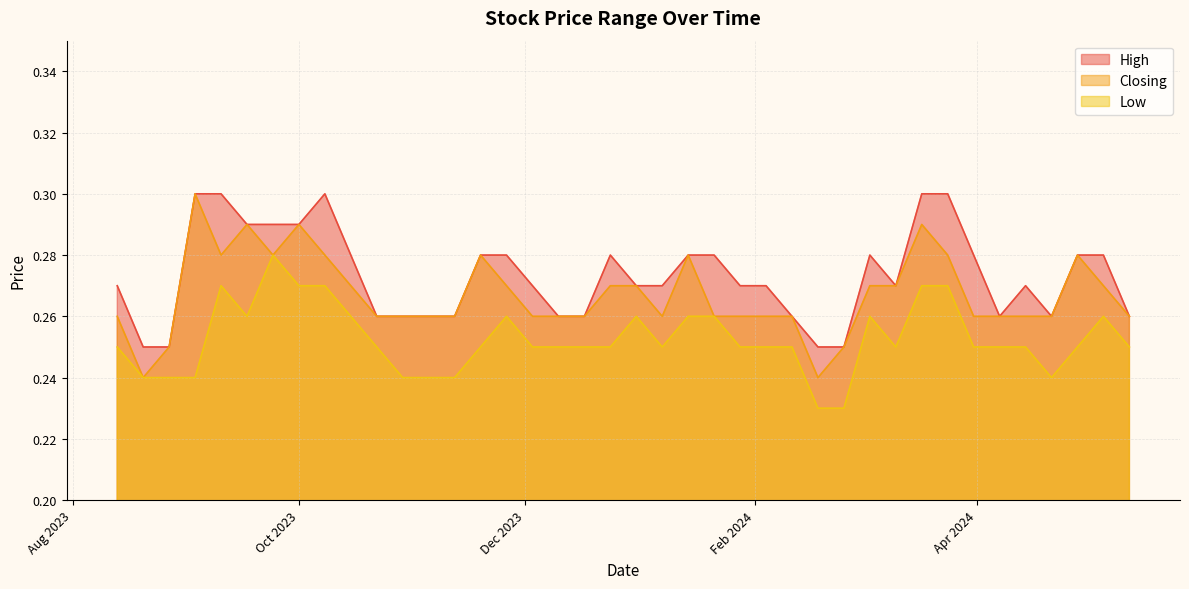

What is the approximate value of High at 03/12/2023?

0.3